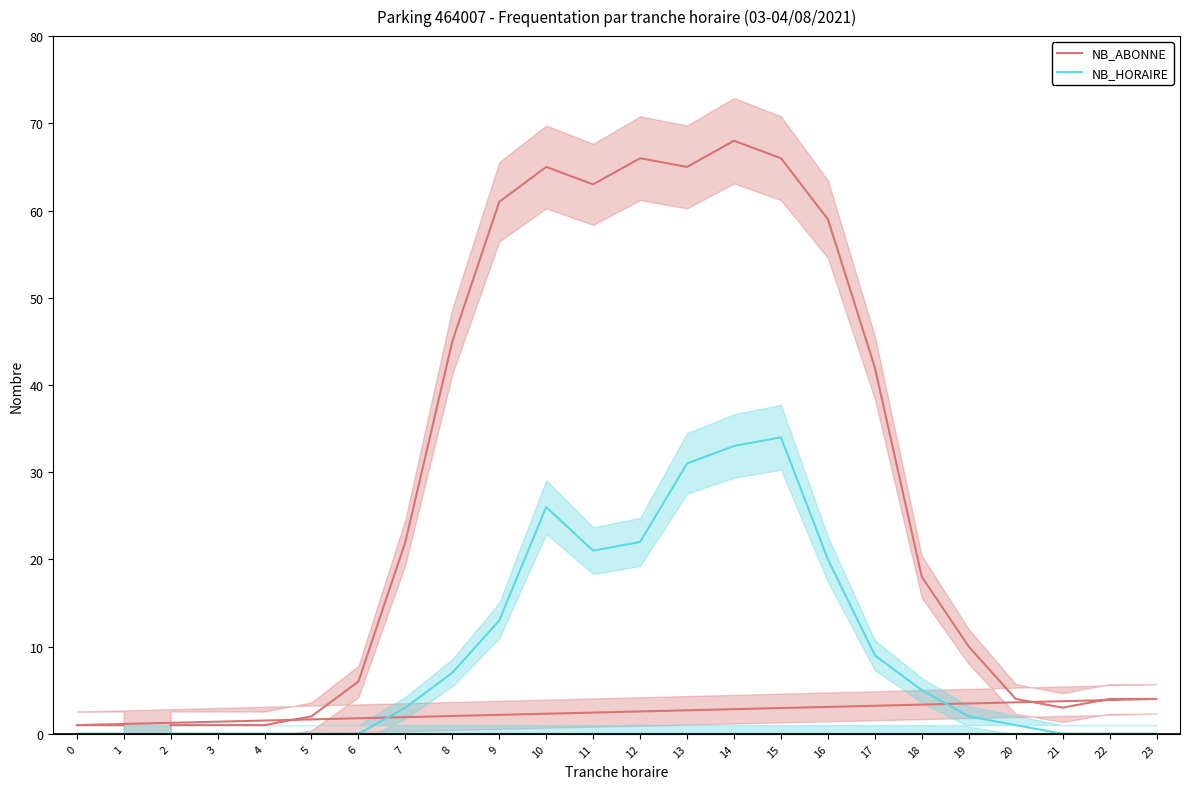

What is the sum of the NB_ABONNE values at 13 and 12?

131